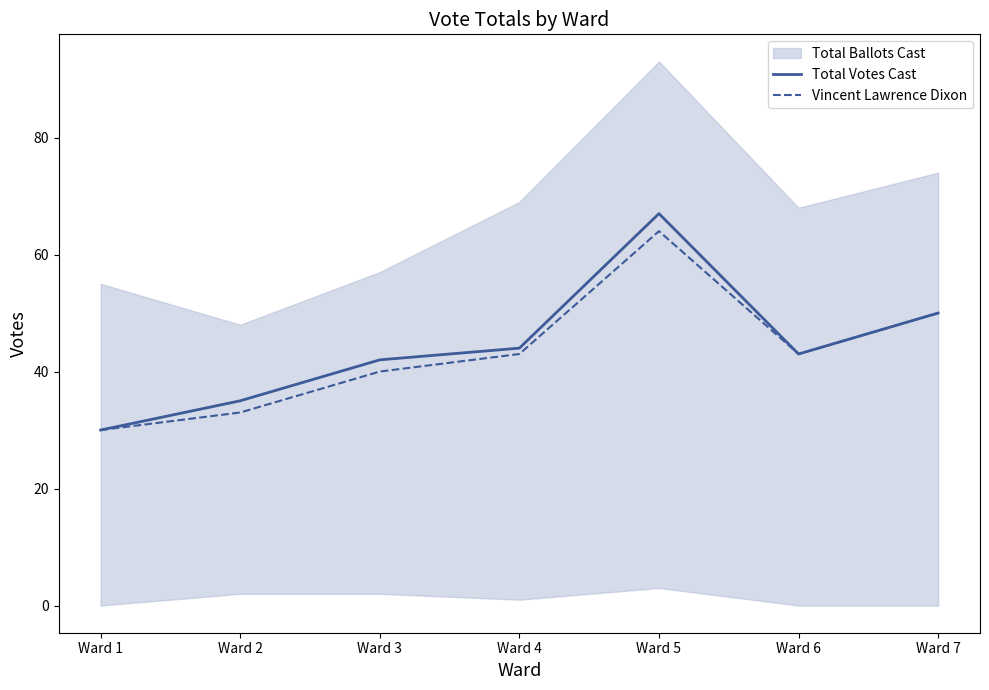

What is the minimum value shown in the chart?

30